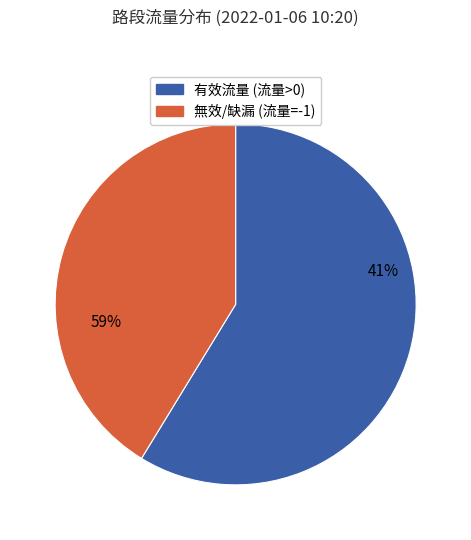

Rank the series by their maximum value, from lowest to highest.

無效/缺漏, 有效流量